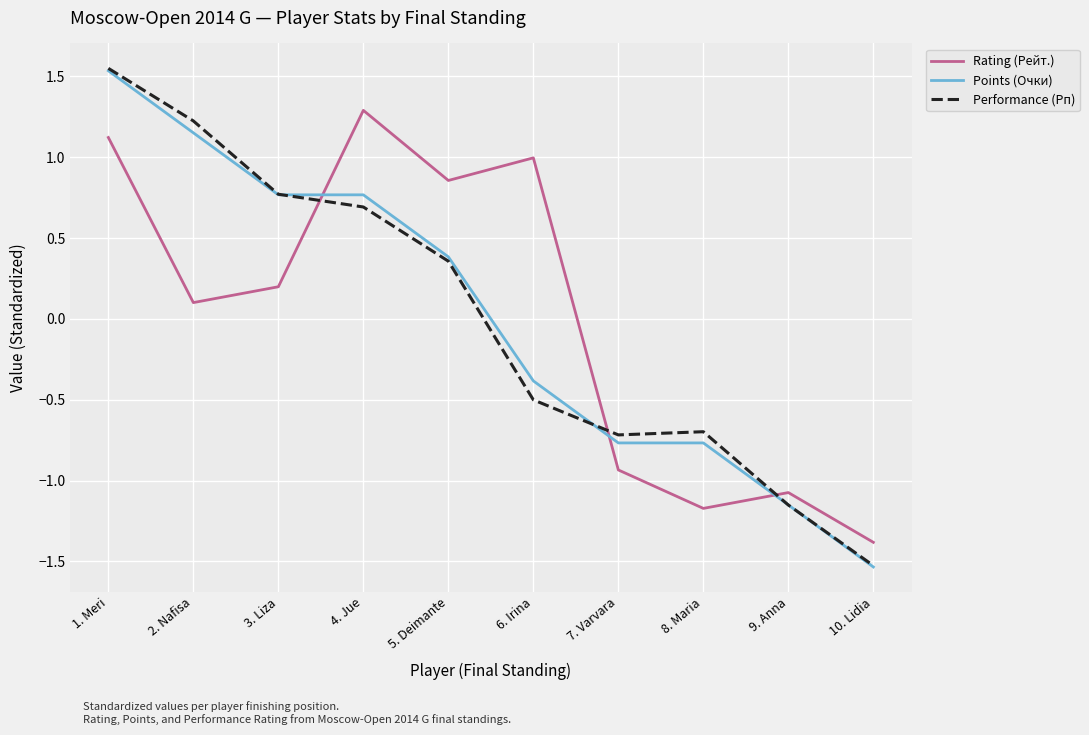

List the labels in order of Rating (Рейт.) value, largest first.

4. Jue, 1. Meri, 6. Irina, 5. Deimante, 3. Liza, 2. Nafisa, 7. Varvara, 9. Anna, 8. Maria, 10. Lidia